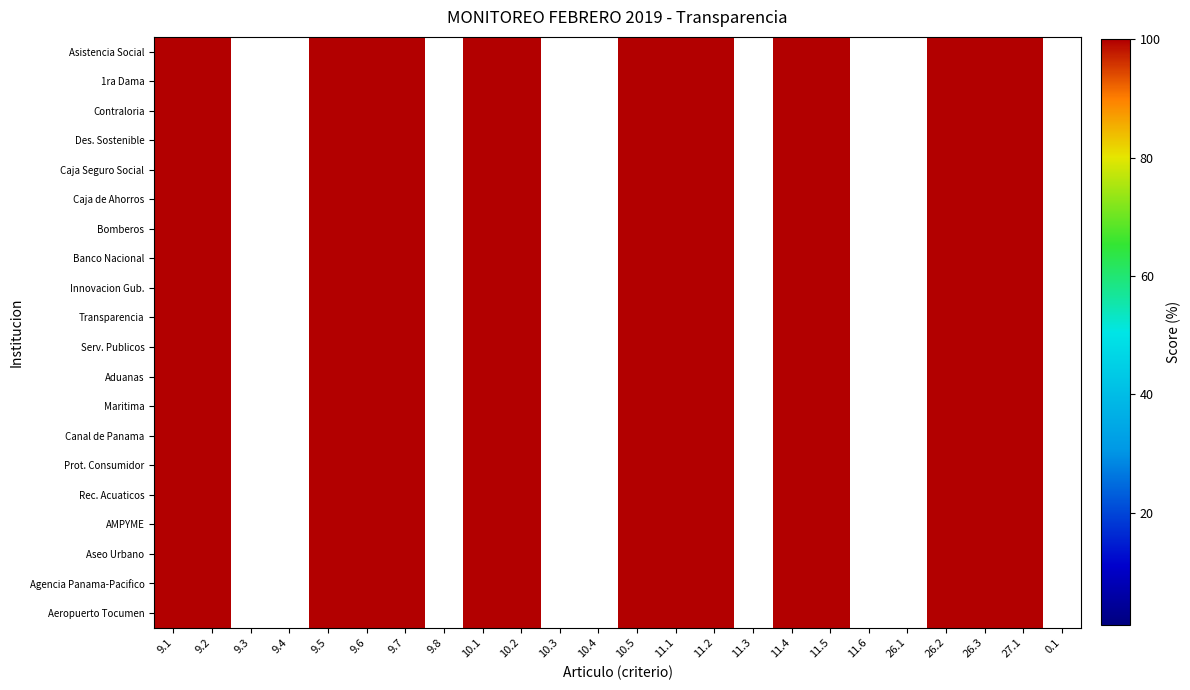

What is the maximum value shown in the chart?

100